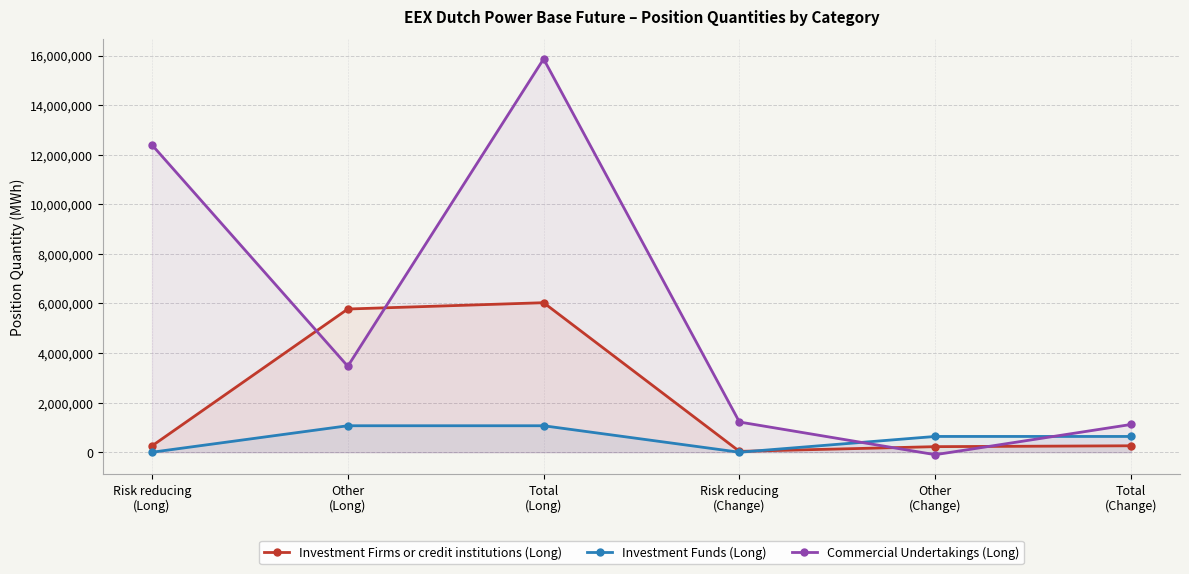

Does the chart display data point markers on the line(s)?

Yes